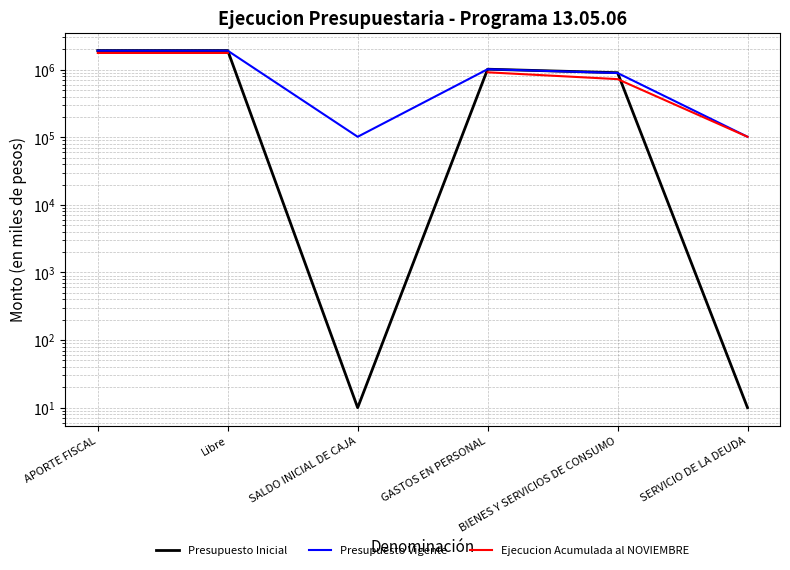

Is it true that Ejecucion Acumulada al NOVIEMBRE equals 2562753.6 at Libre?

False